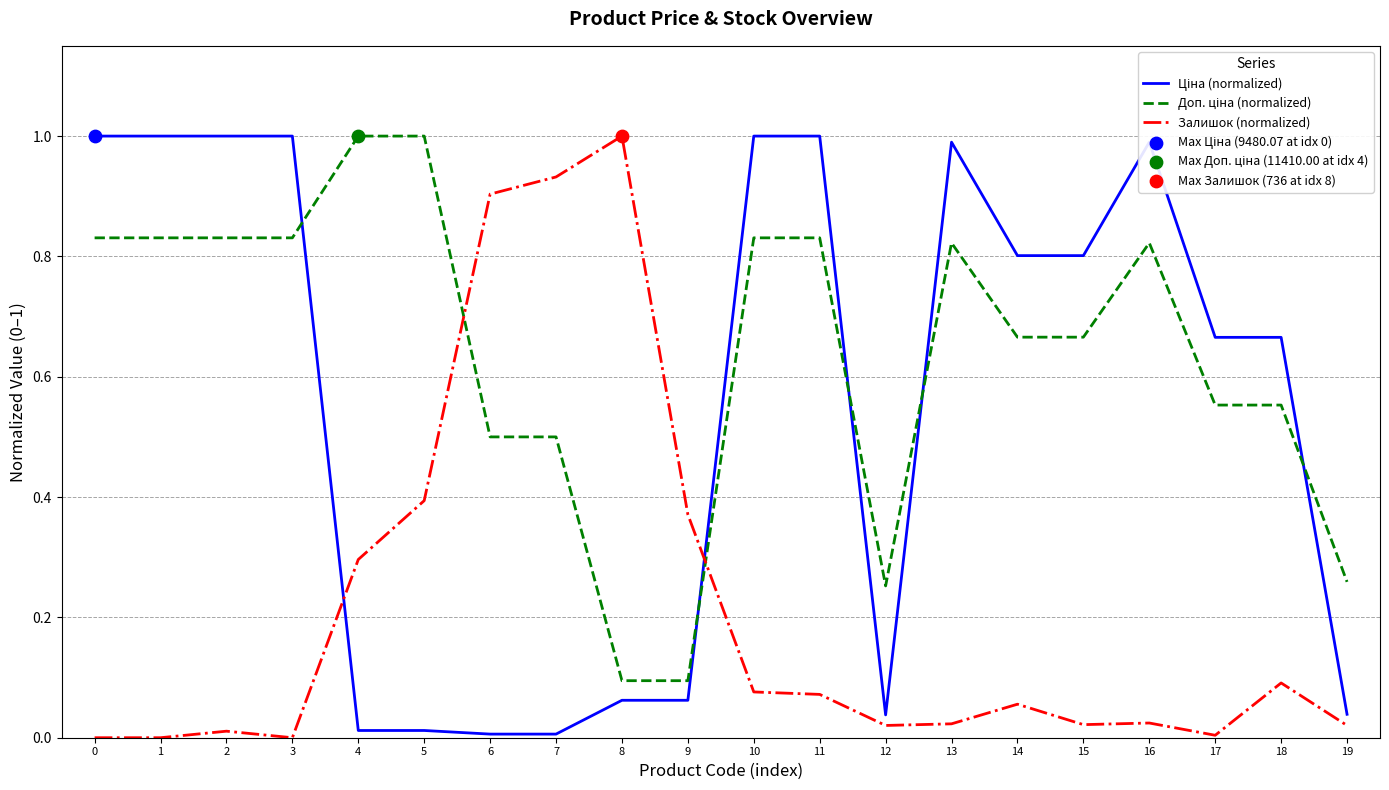

Between 7 and 12, which series saw the biggest shift?

Залишок (normalized)